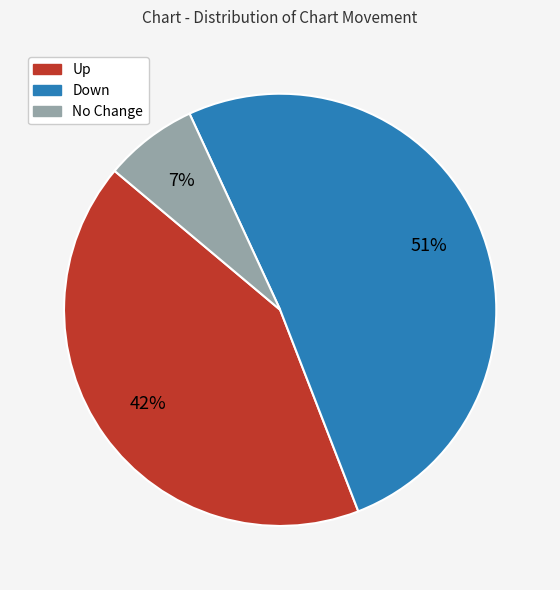

Is it true that No Change is 7% of the pie?

True